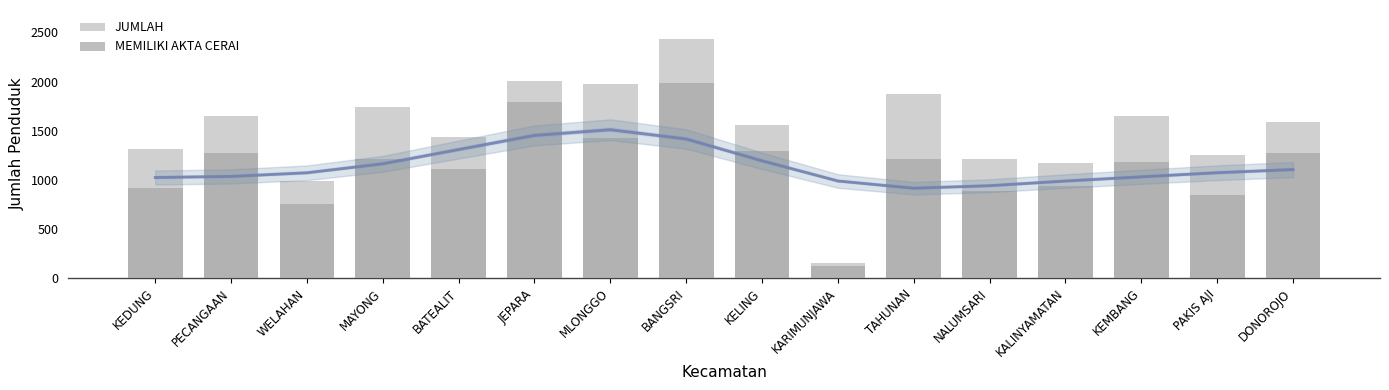

Rank the series at MLONGGO from lowest to highest value.

MEMILIKI AKTA CERAI, JUMLAH